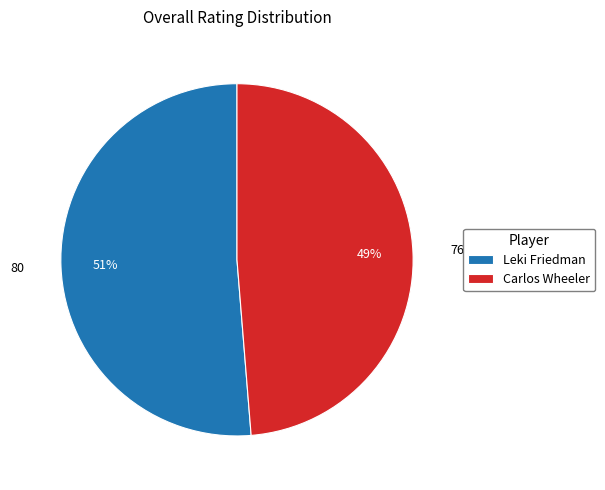

Does Carlos Wheeler account for over 50% of the chart?

No